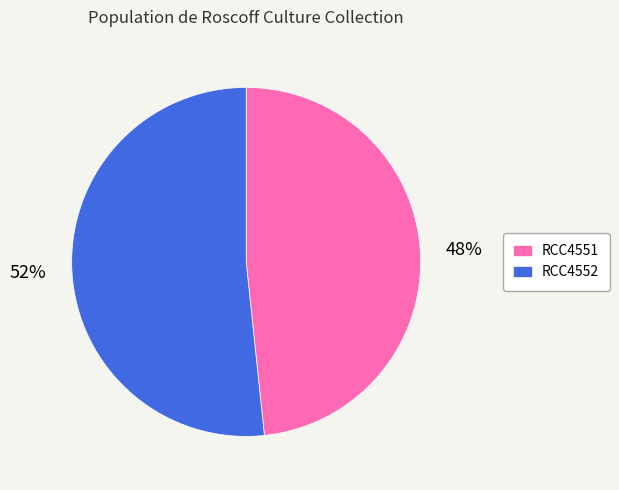

Is the sum of RCC4552 and RCC4551 greater than half?

Yes